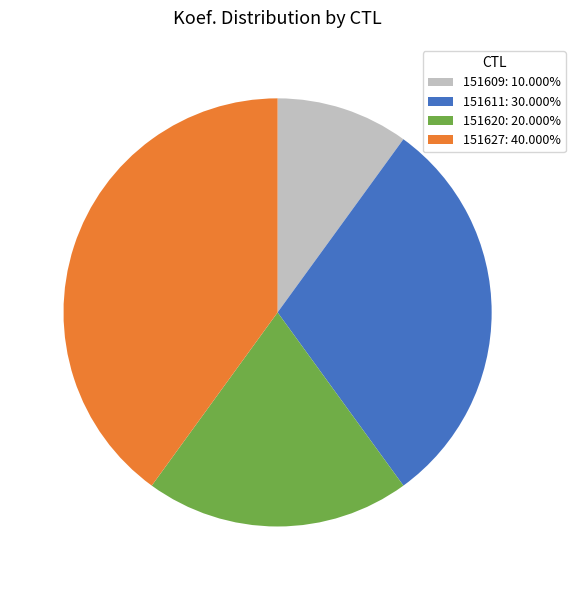

Count the number of slices in the pie.

4